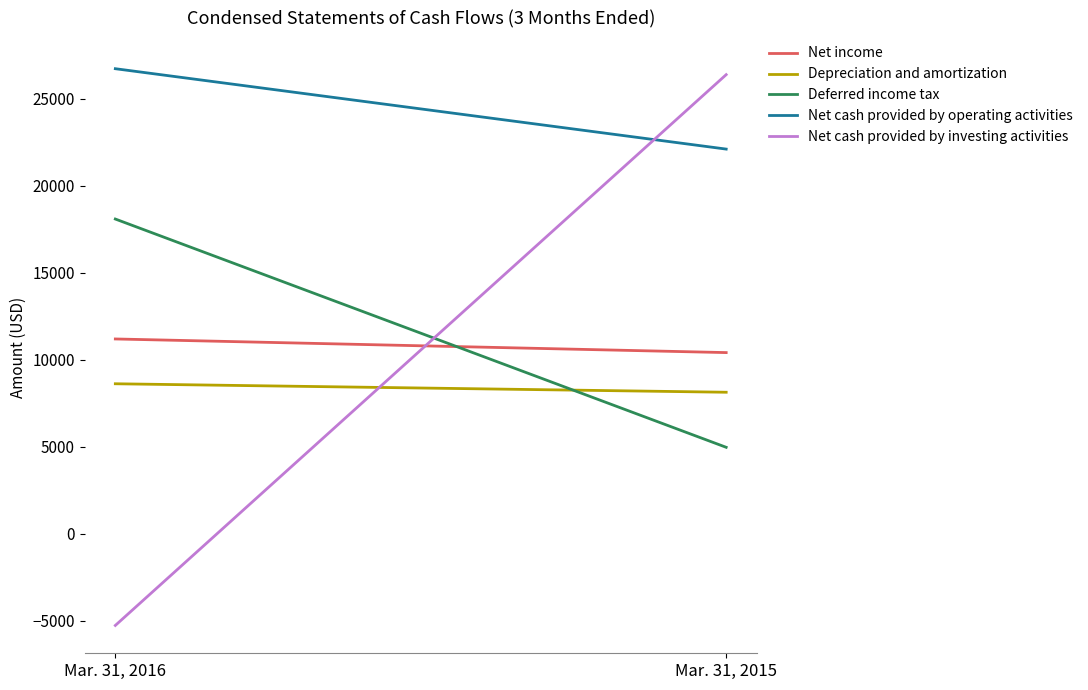

Reading right to left, extract all data points from this chart.

Net income: Mar. 31, 2015=10403	Mar. 31, 2016=11186
Depreciation and amortization: Mar. 31, 2015=8125	Mar. 31, 2016=8612
Deferred income tax: Mar. 31, 2015=4962	Mar. 31, 2016=18076
Net cash provided by operating activities: Mar. 31, 2015=22094	Mar. 31, 2016=26712
Net cash provided by investing activities: Mar. 31, 2015=26370	Mar. 31, 2016=-5272